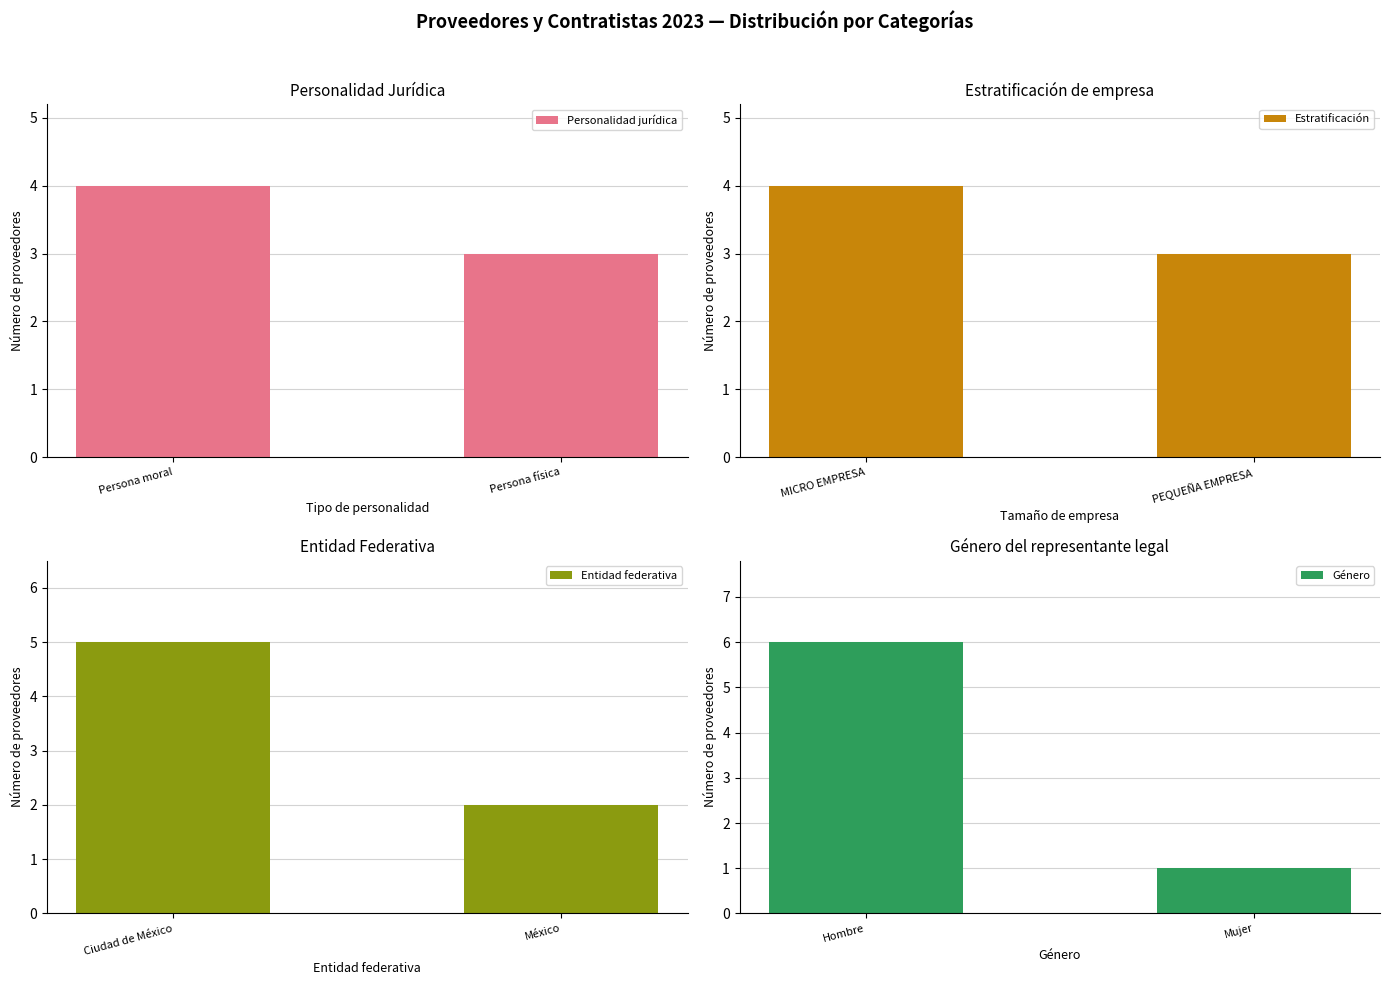

Reading left to right, what are all the values shown in this chart?

Personalidad jurídica: 4	3
Estratificación: 4	3
Entidad federativa: 5	2
Género: 6	1